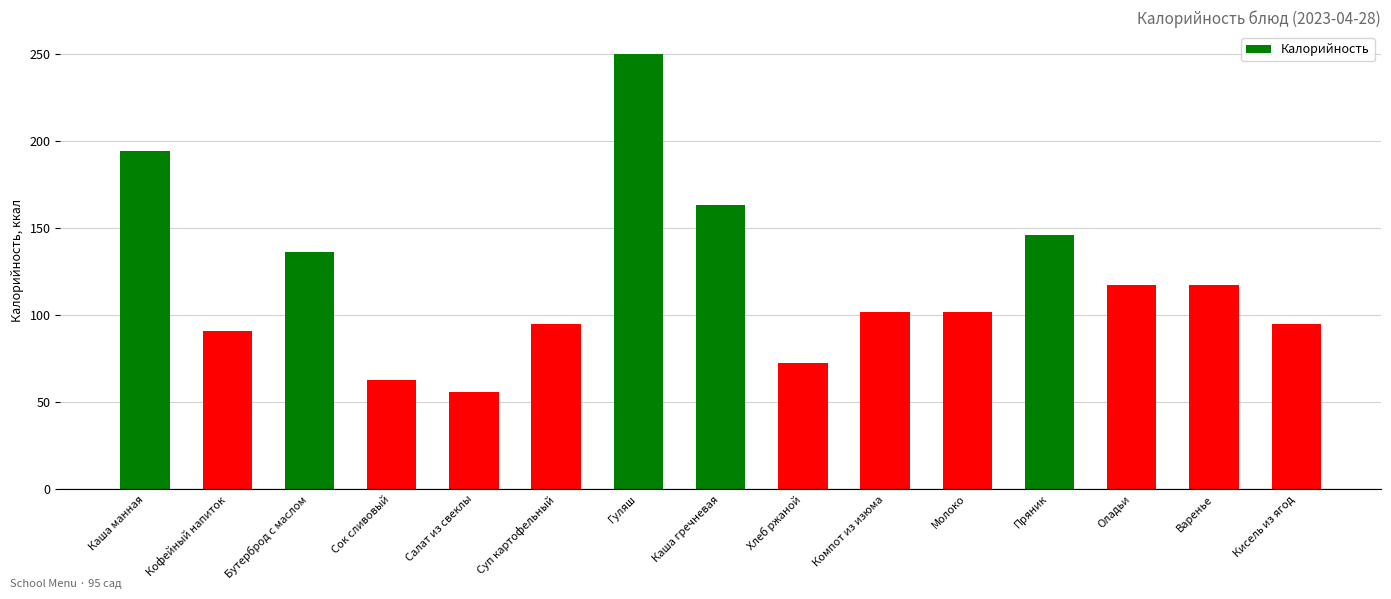

How many series are shown in this chart?

1